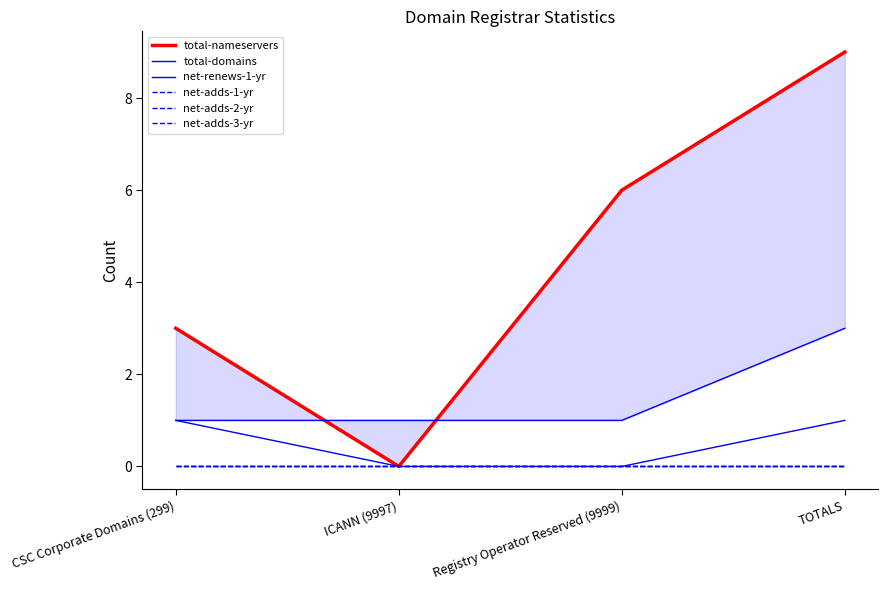

Which series has the widest spread of values?

total-nameservers